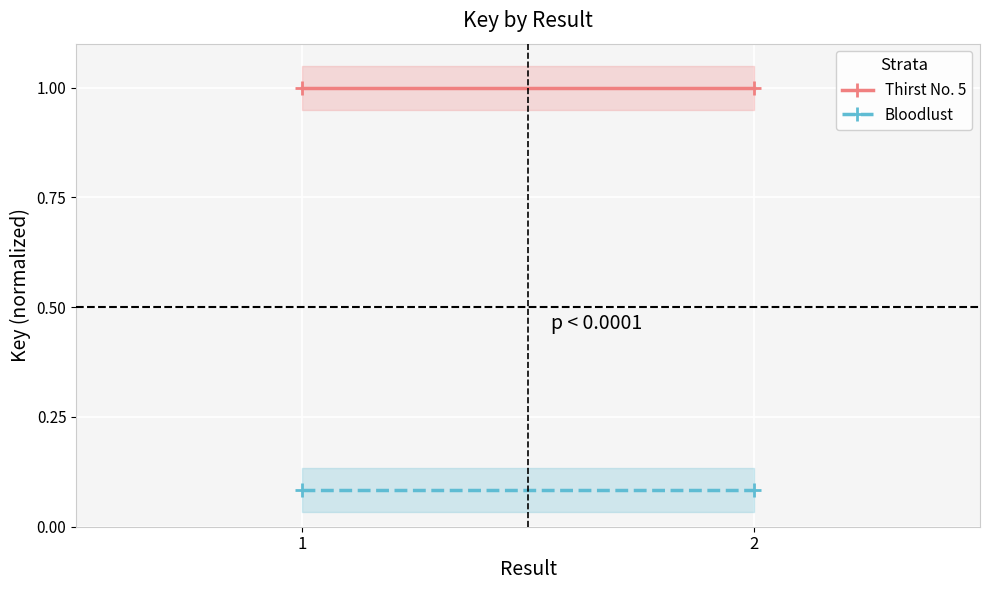

How many data points does each series have?

2